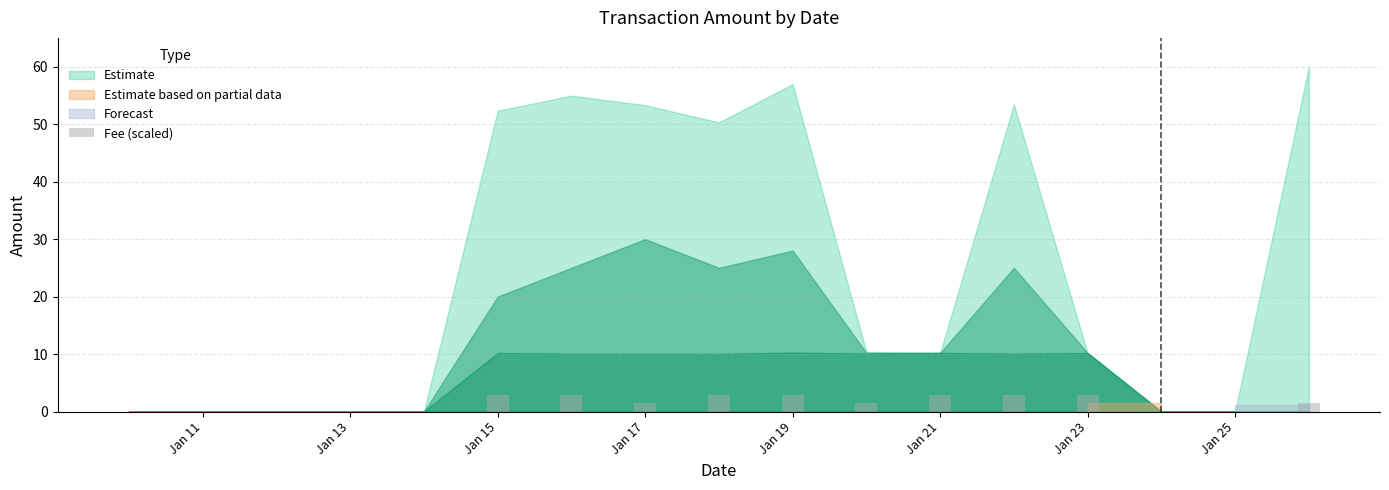

How many series are shown in this chart?

1